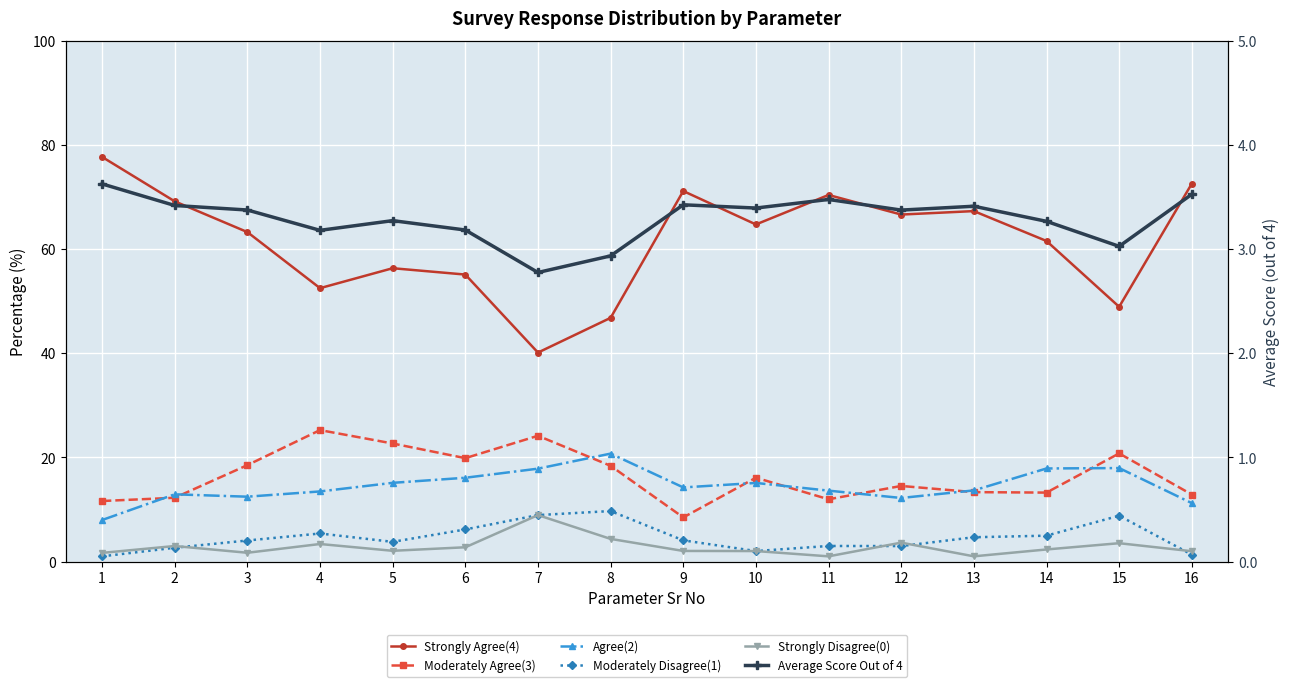

Which series has the largest range (max minus min)?

Strongly Agree(4)